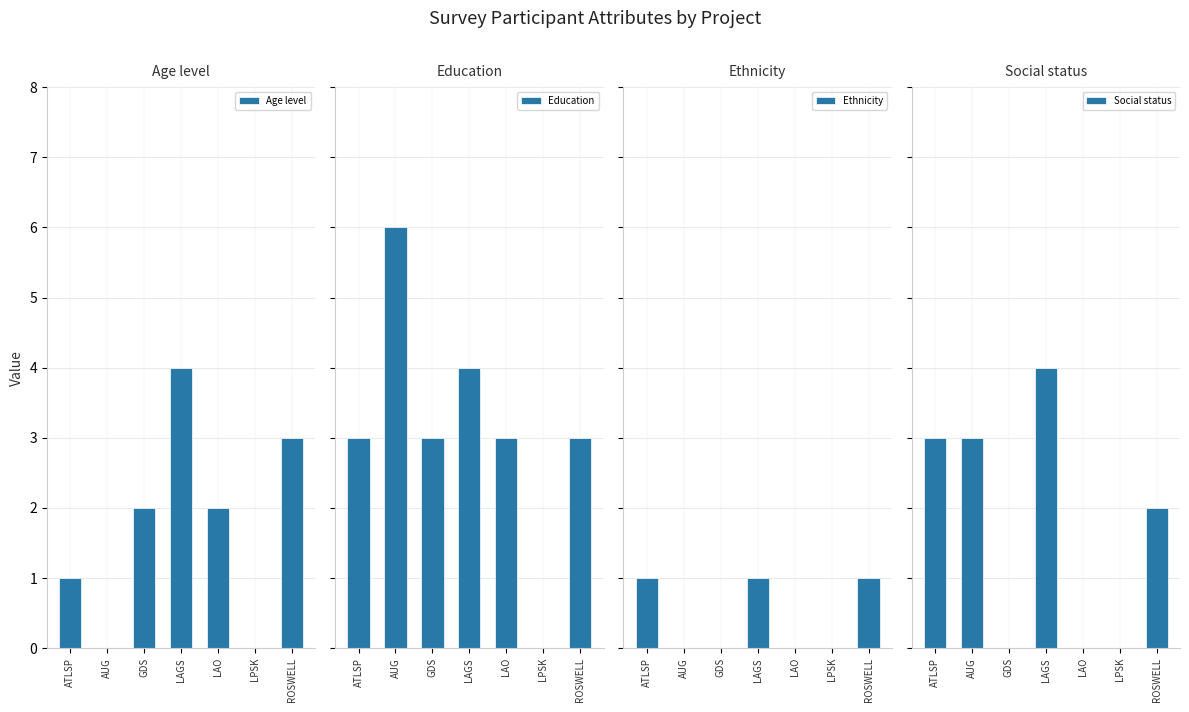

What is the maximum value for Ethnicity?

1